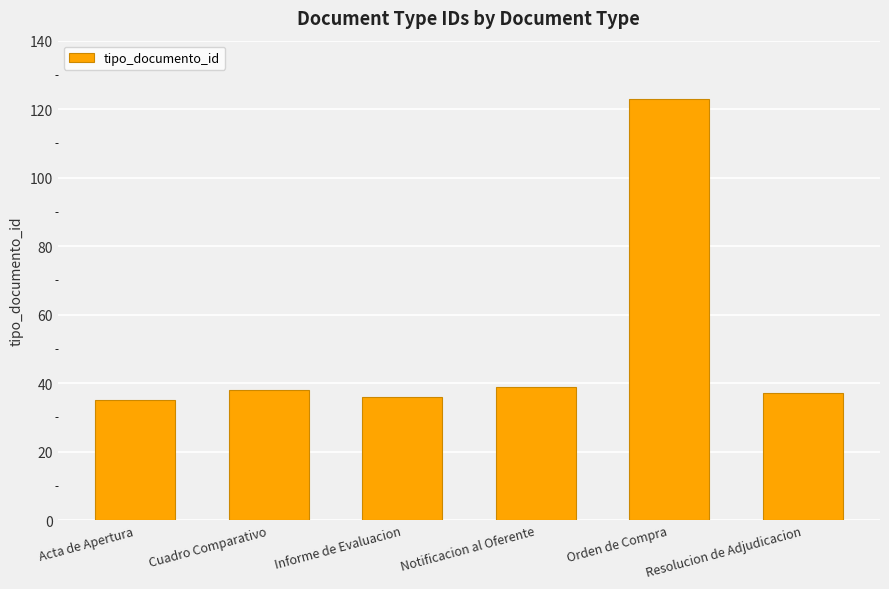

What is the difference between the maximum and minimum values?

88